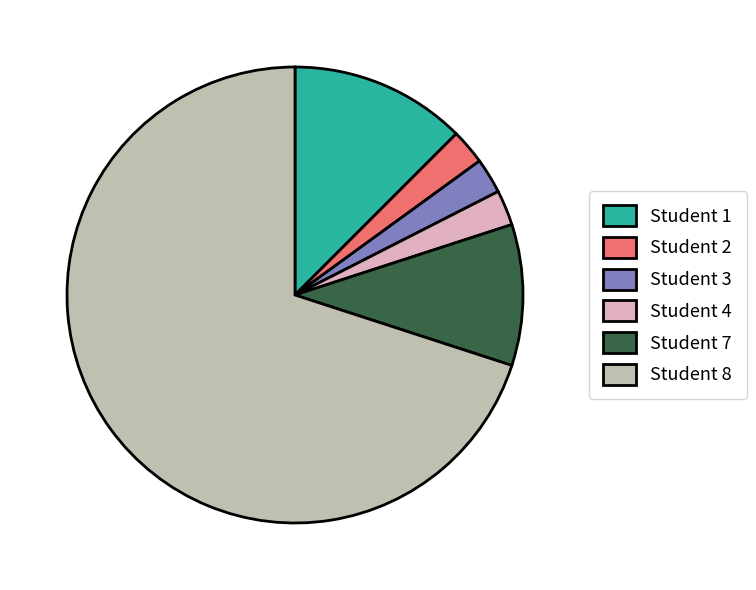

Between Student 4 and Student 7, which is larger?

Student 7